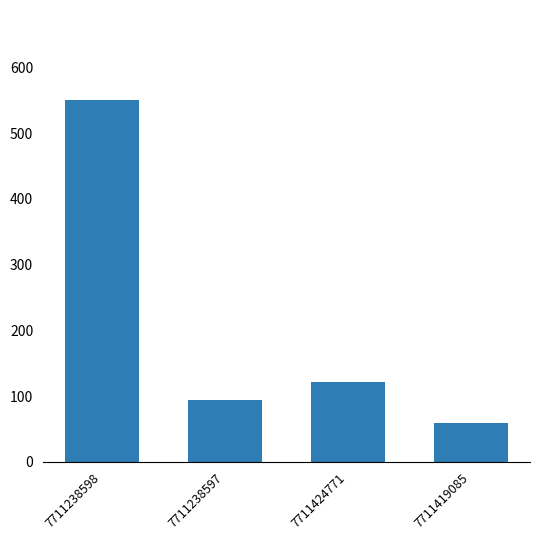

What is the label of the 4th bar from the left?

7711419085